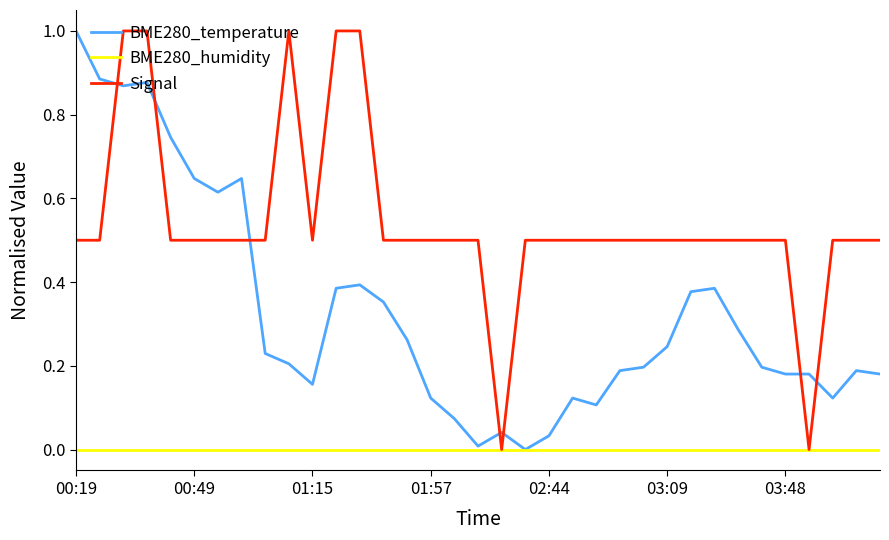

What is the greatest value displayed?

1.0